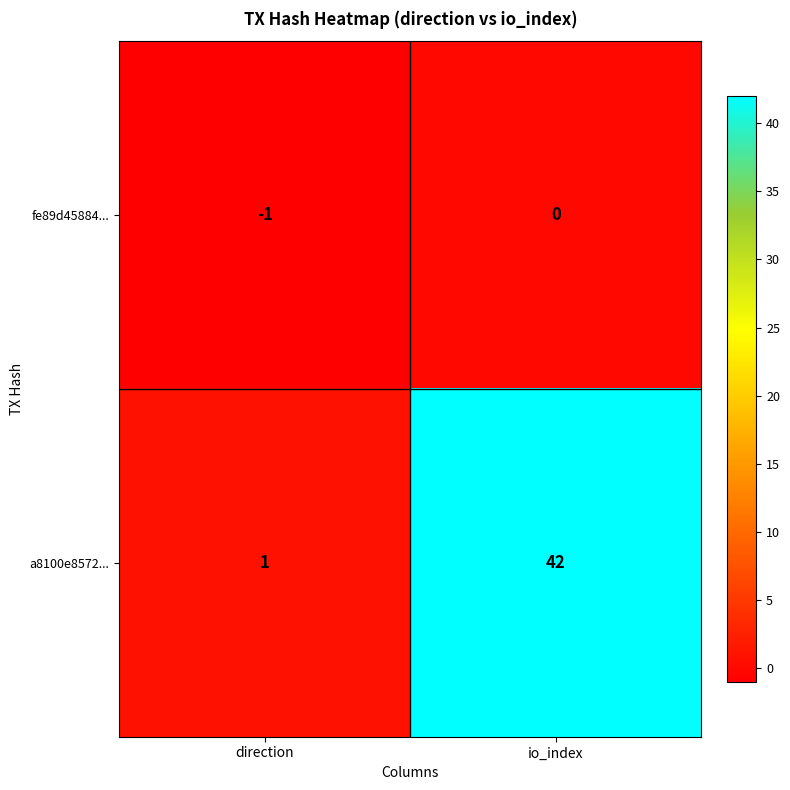

Is it true that a8100e8572... equals 0 at direction?

False